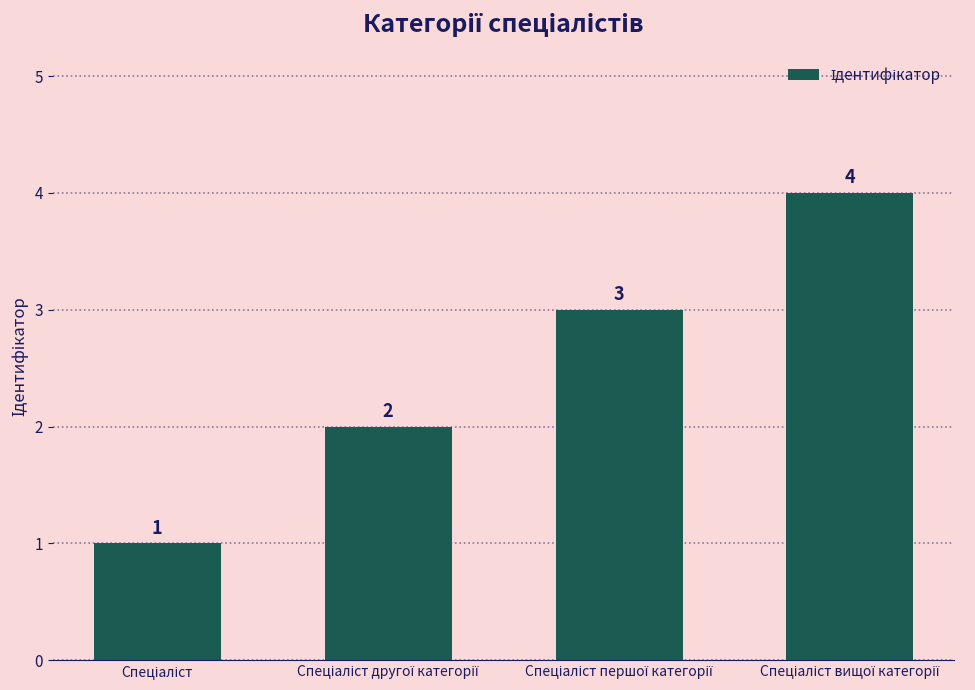

What is the greatest value displayed?

4